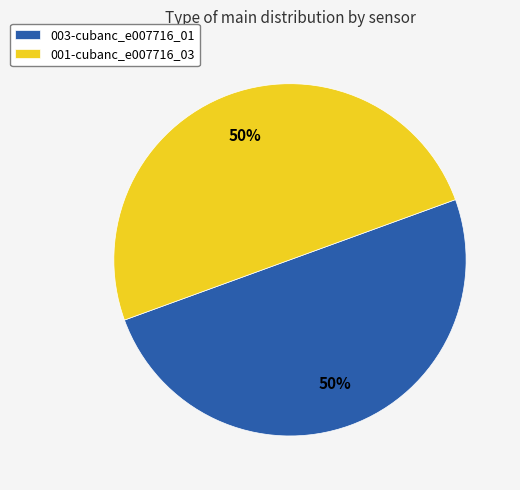

To the nearest percent, what is the combined percentage of 001-cubanc_e007716_03 and 003-cubanc_e007716_01?

100%